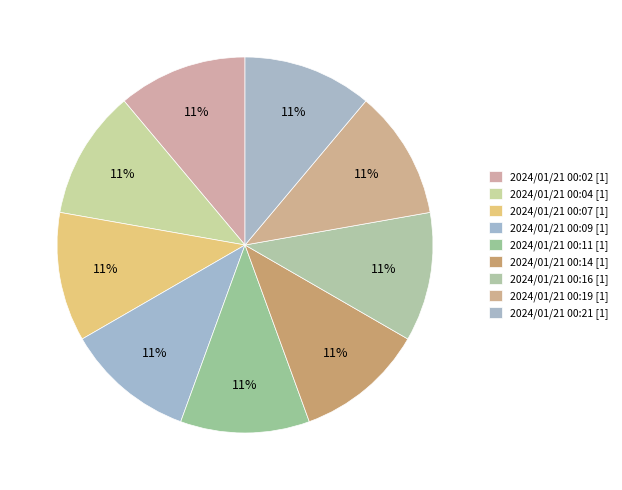

How many slices are in this pie chart?

9